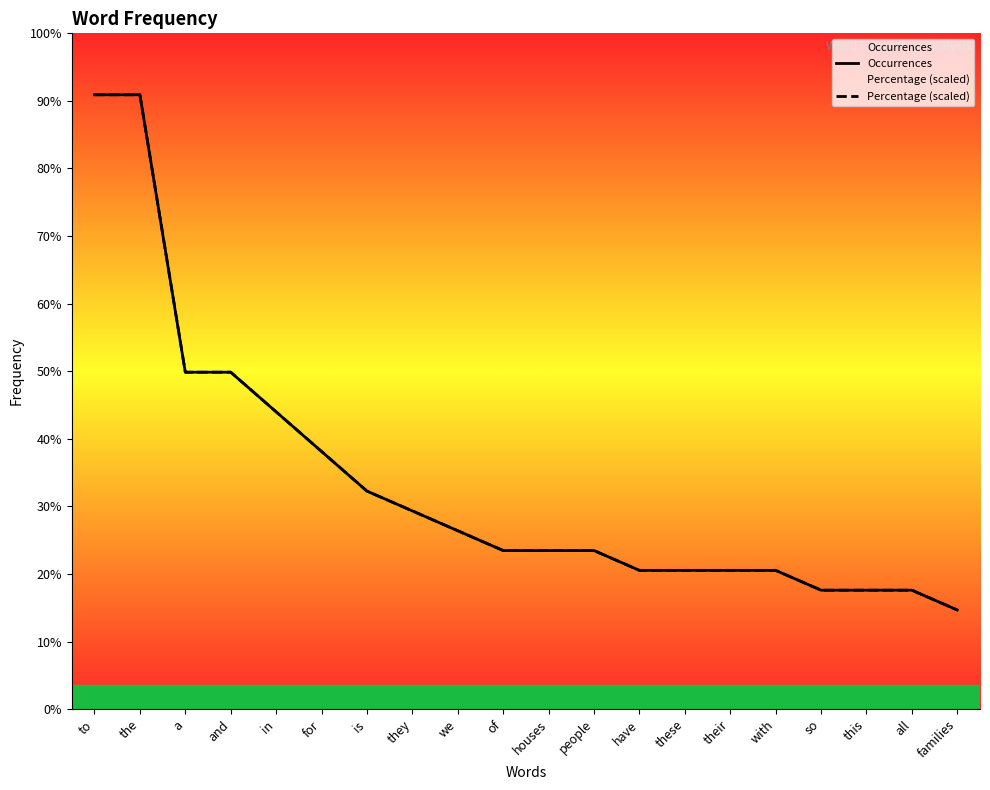

Is the value of Occurrences at this greater than the value of Percentage (scaled) at this?

Yes